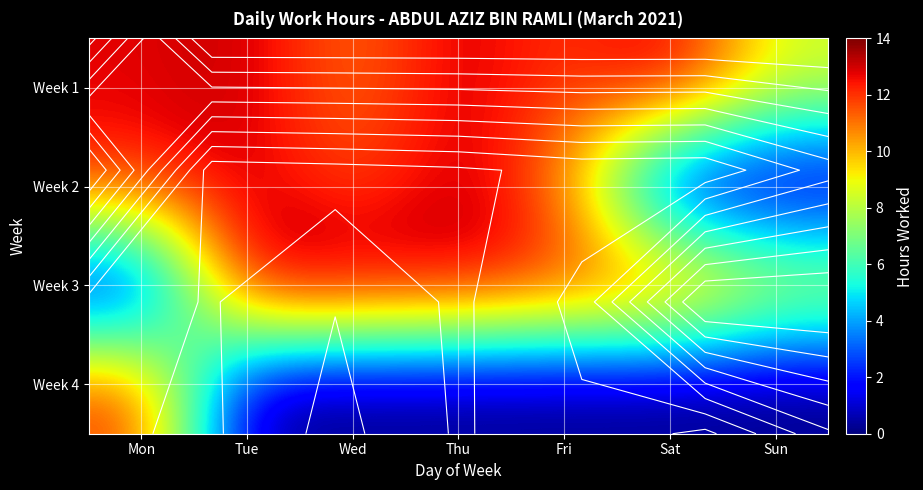

Rank the series at Wed from lowest to highest value.

Week 4, Week 1, Week 2, Week 3